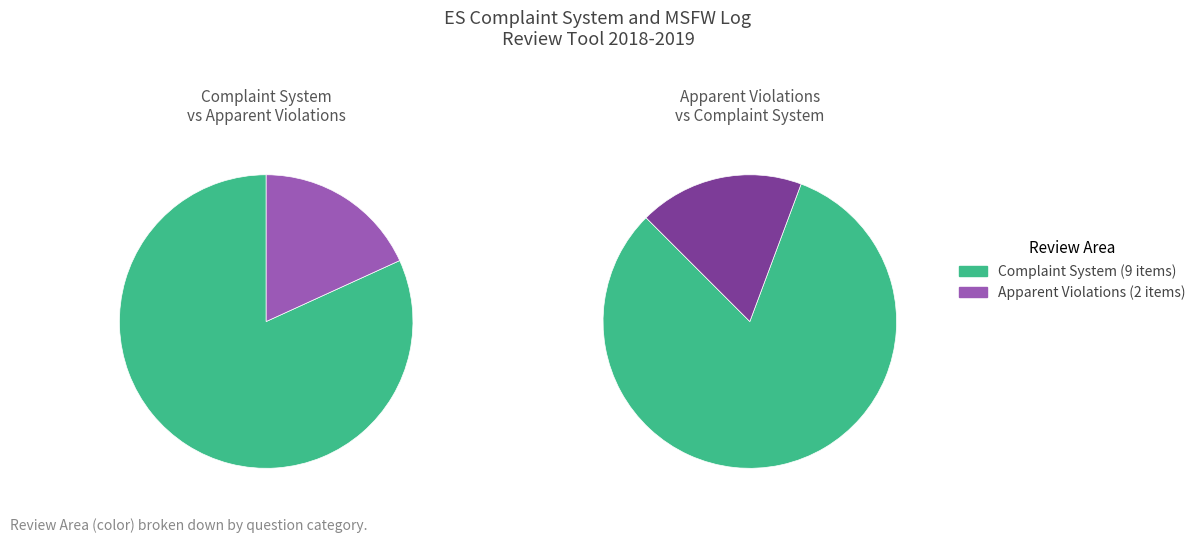

The Apparent Violations slice represents 18% of the pie. True or false?

True